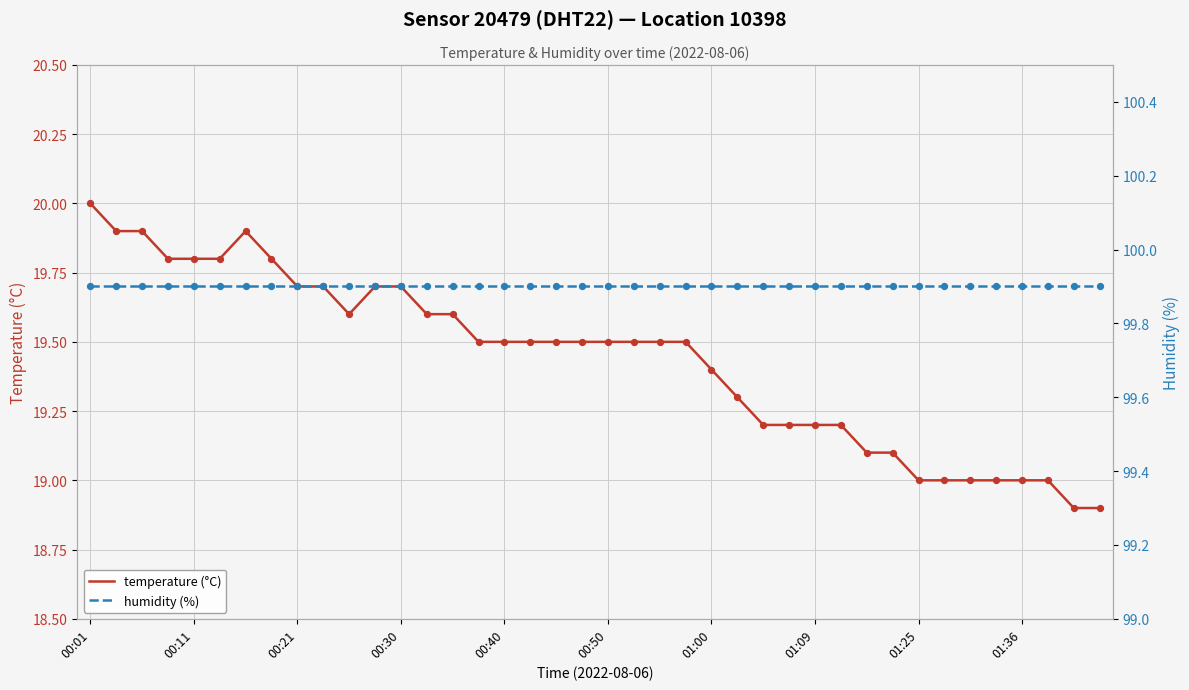

Which series has the largest total across all categories?

humidity (%)